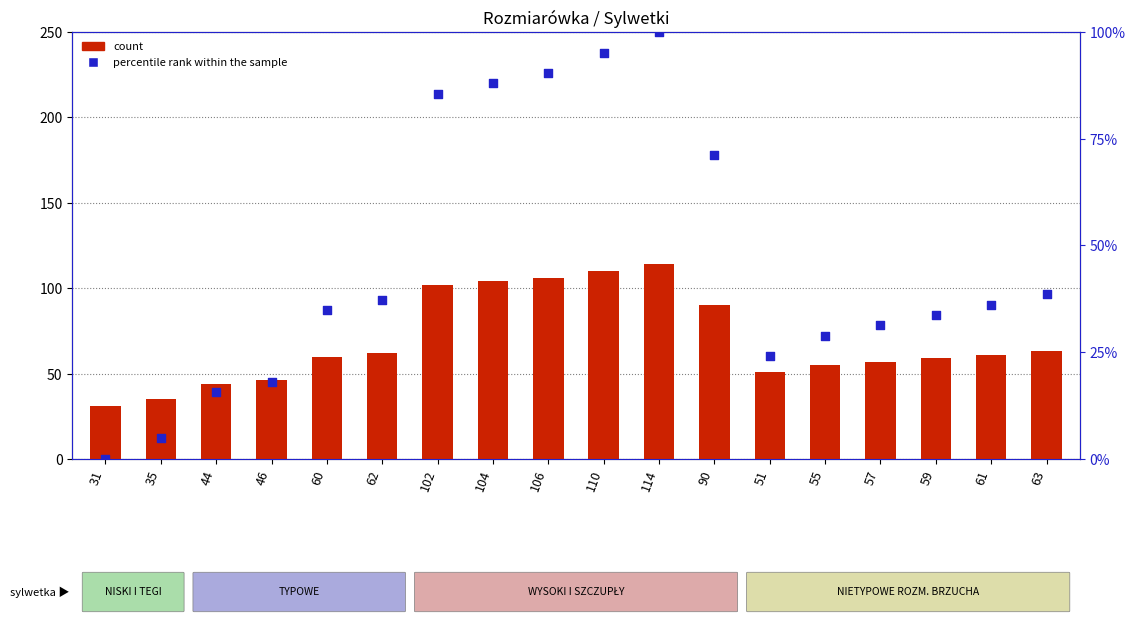

What are all the series names shown in the legend?

count, percentile rank within the sample